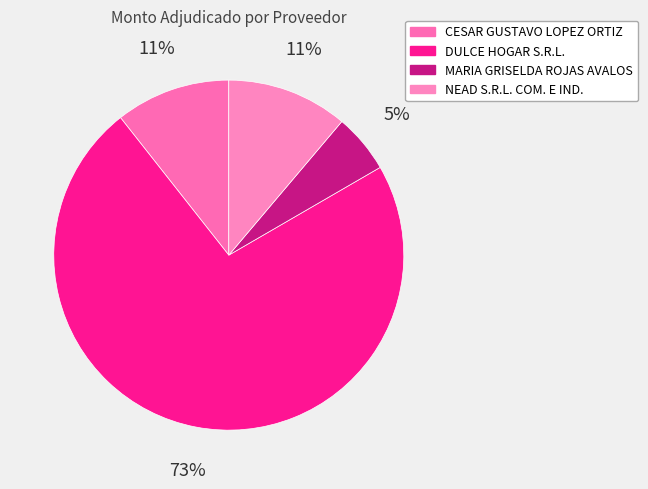

To the nearest percent, what percentage of the pie is CESAR GUSTAVO LOPEZ ORTIZ?

11%